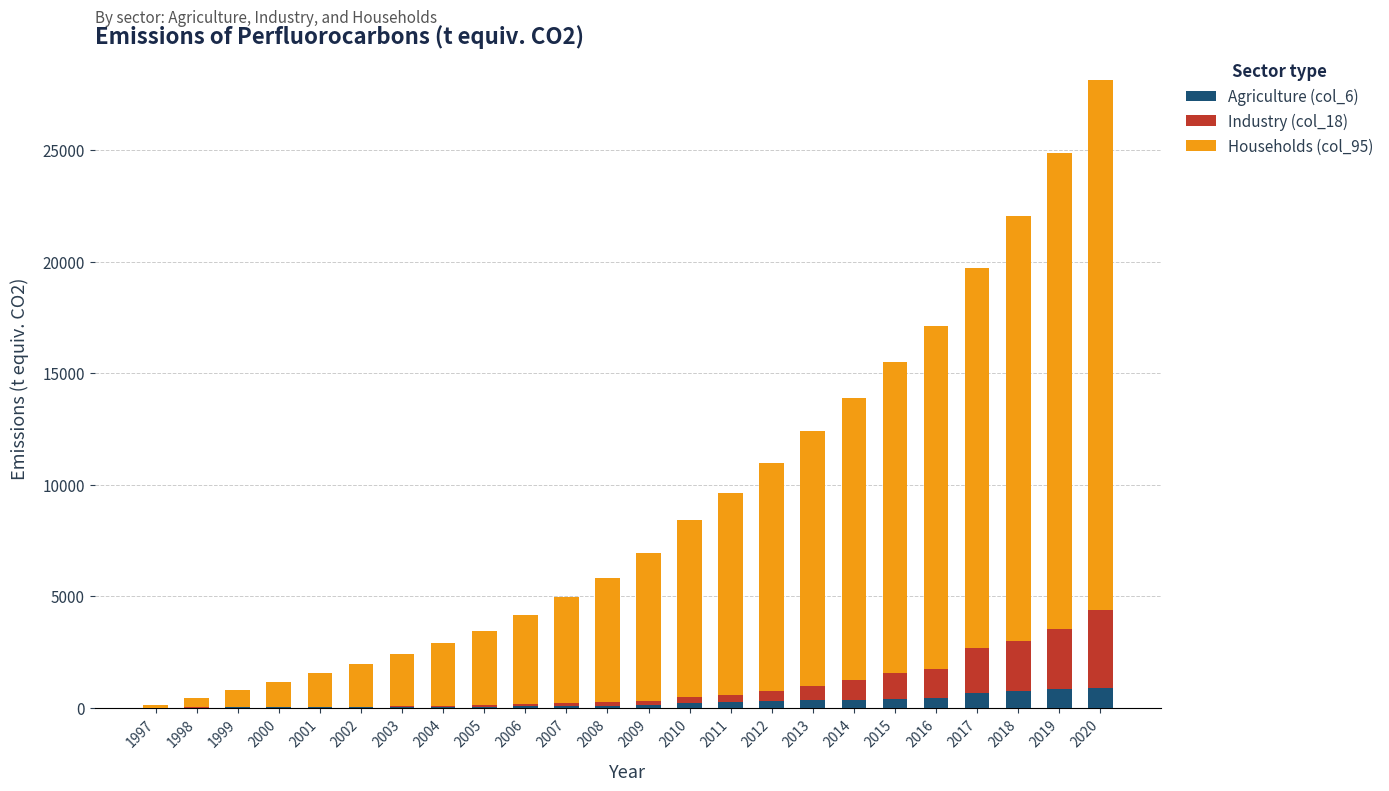

The Agriculture (col_6) series shows 38.8 at 2005. True or false?

True